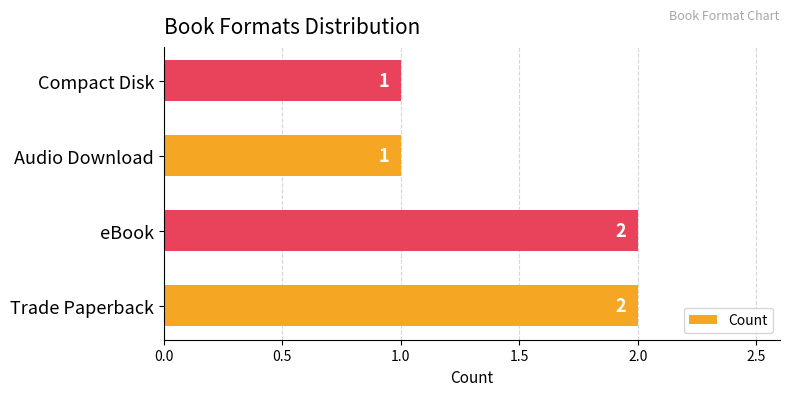

Is it true that the value at Trade Paperback is 1?

False